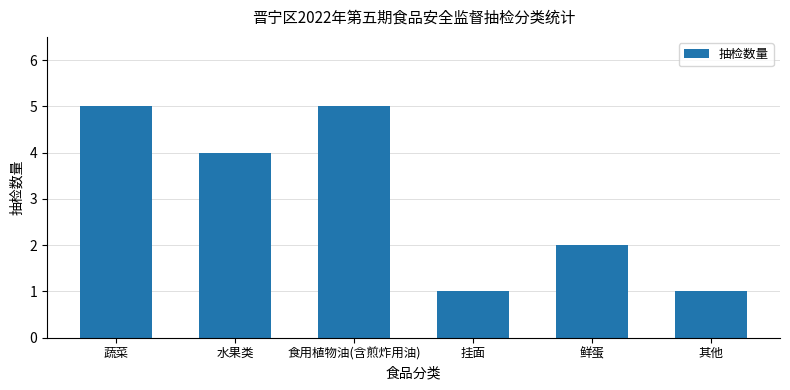

What is the sum of all values?

18